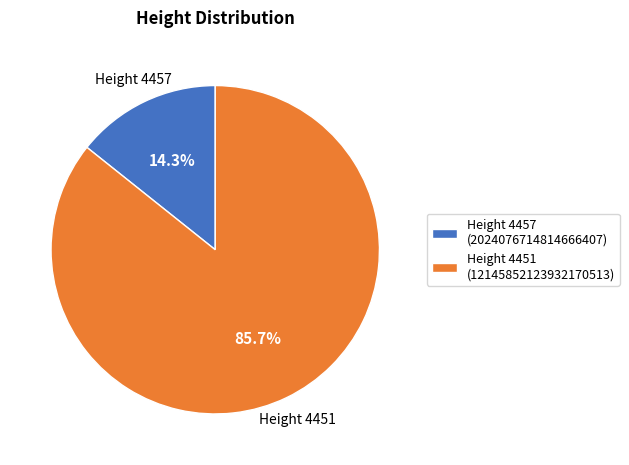

Rank the categories by value from lowest to highest.

Height 4457, Height 4451